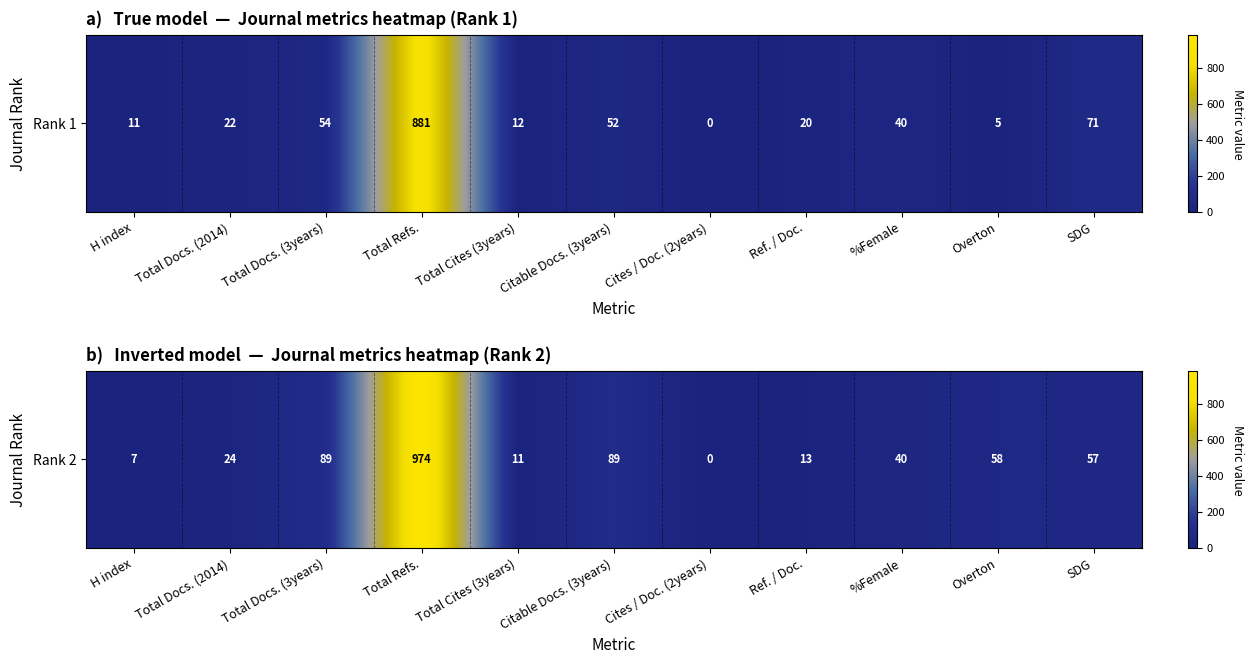

Rank the categories by value from highest to lowest.

Total Refs., Total Docs. (3years), Citable Docs. (3years), Overton, SDG, %Female, Total Docs. (2014), Ref. / Doc., Total Cites (3years), H index, Cites / Doc. (2years)